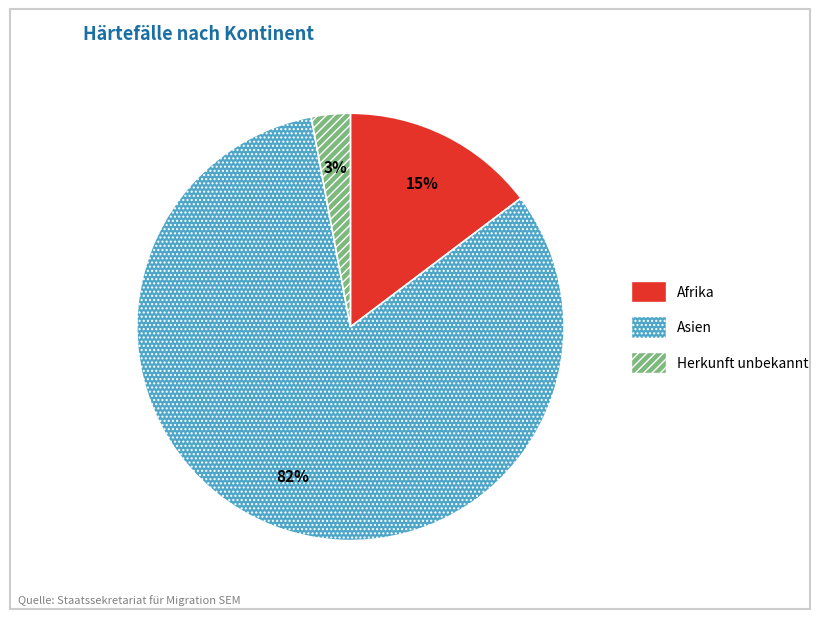

Does Afrika represent more than half of the total?

No